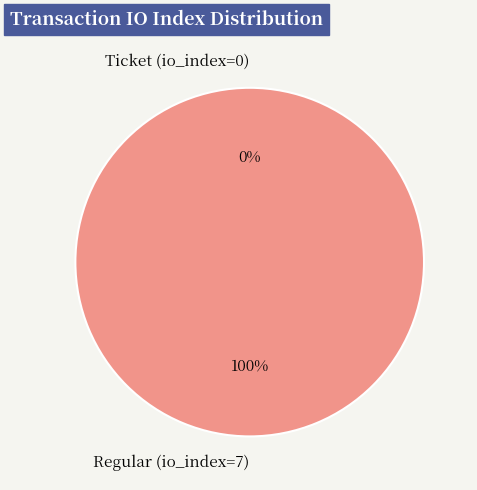

Which has a higher value, Ticket (io_index=0) or Regular (io_index=7)?

Regular (io_index=7)